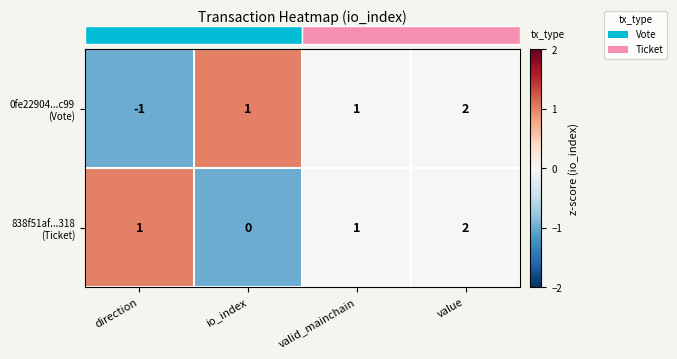

At which category does the chart reach its peak across all series?

value